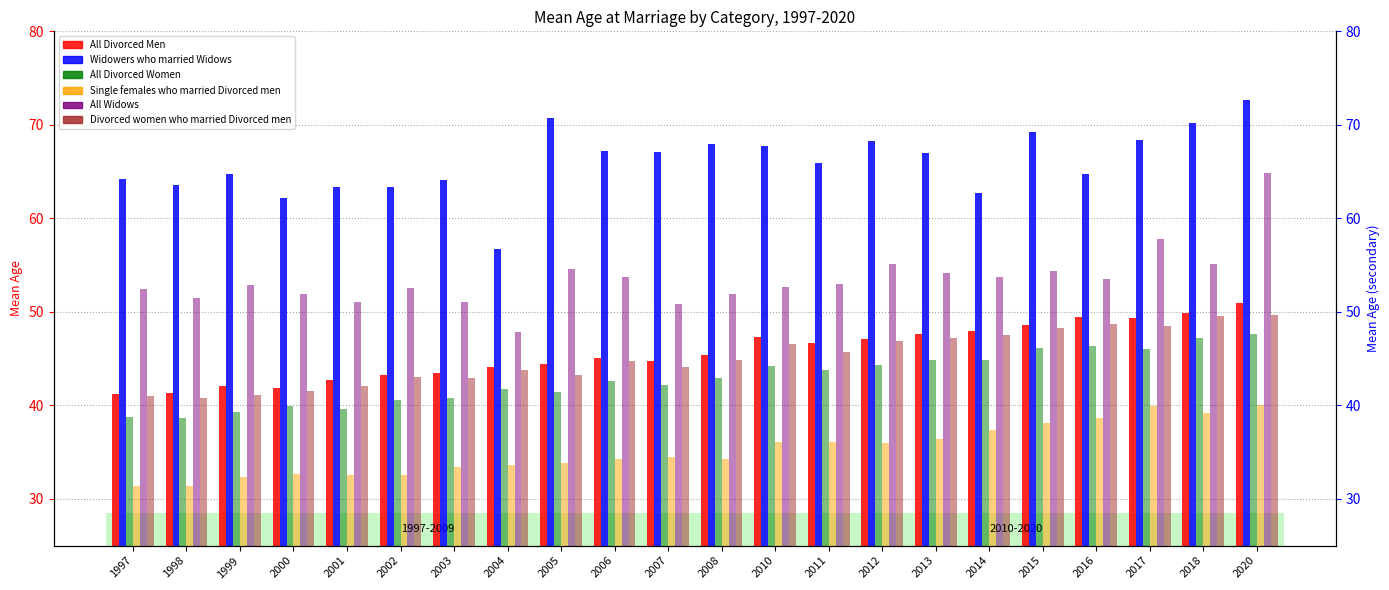

What are all the series names shown in the legend?

All Divorced Men, All Divorced Women, Single females who married Divorced men, All Widows, Divorced women who married Divorced men, Widowers who married Widows